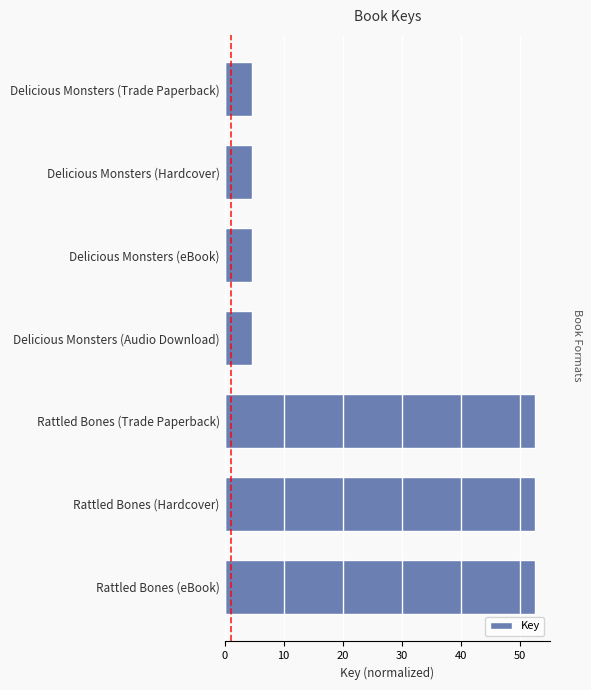

What is the sum of all values?

175.9